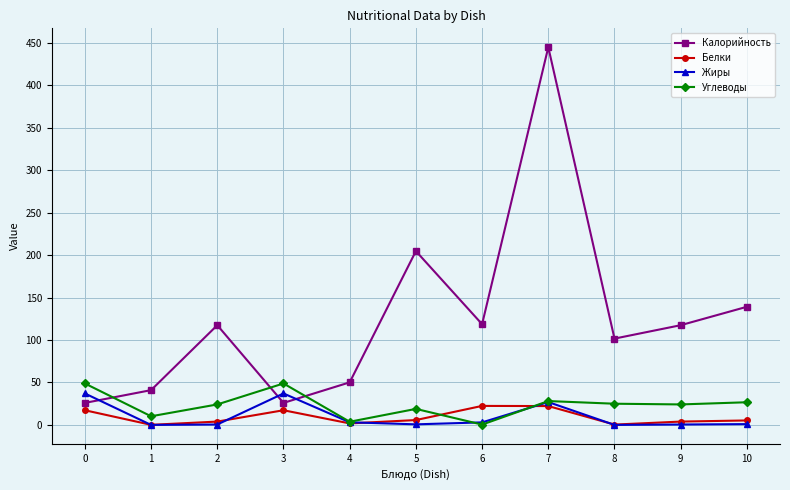

At 3, list the series in order from largest to smallest.

Углеводы, Жиры, Калорийность, Белки